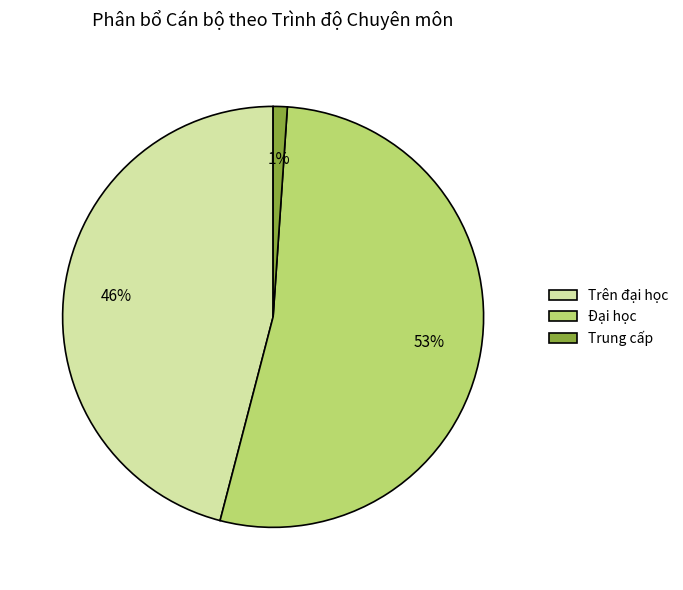

How many slices are in this pie chart?

3